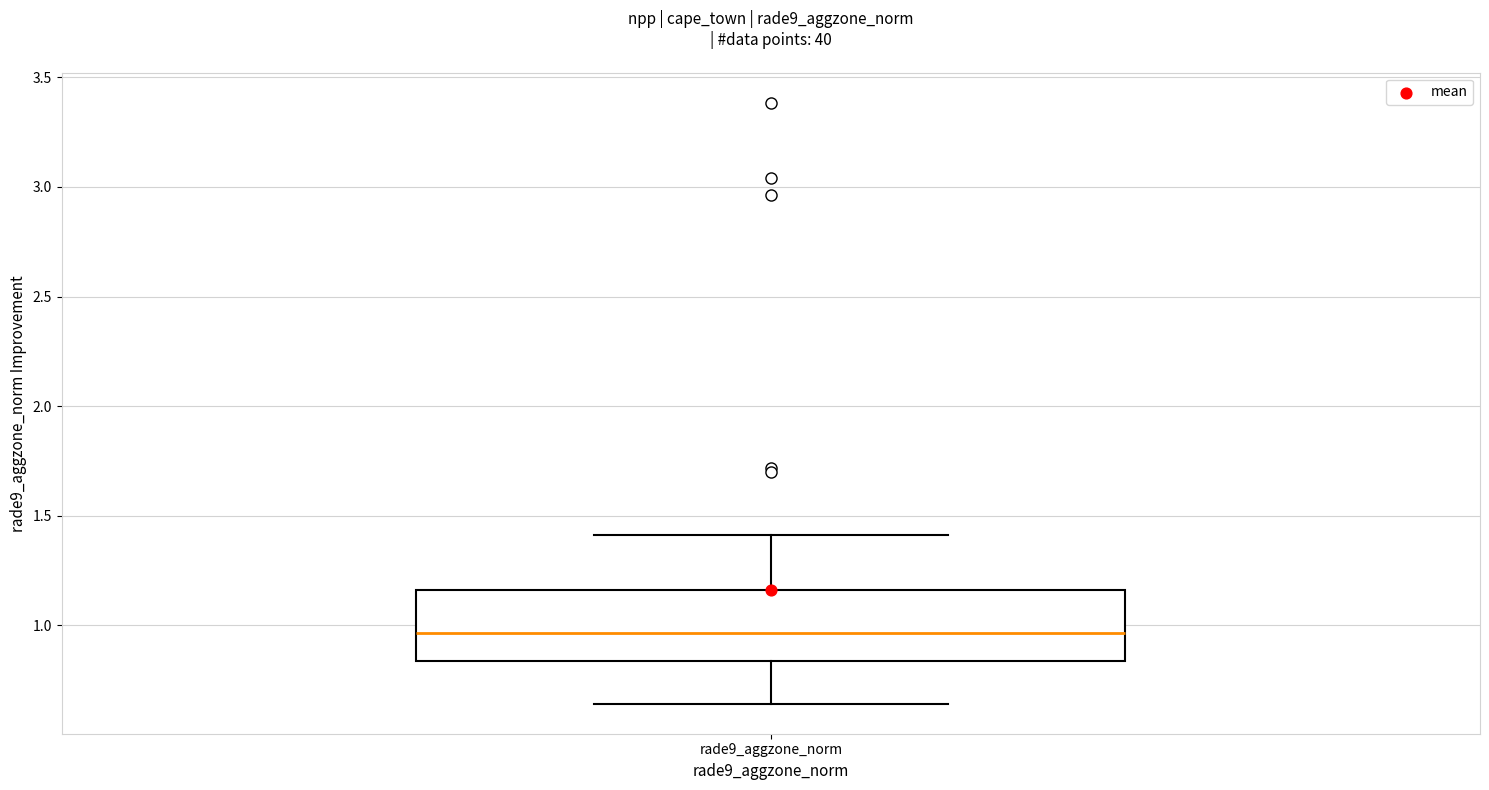

Read this box plot against the y-axis: the position of the median line, the range covered by the box, and the ends of both whiskers. The values are not printed on the chart, so give them approximately, as read against the axis.

median 0.95, box 0.85 to 1.15, whiskers 0.65 to 1.40